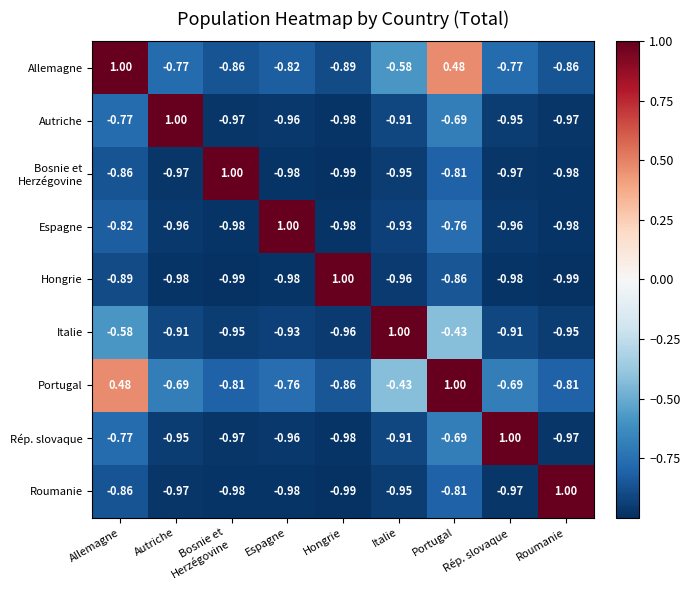

Which category has the highest value in the Allemagne series?

Allemagne